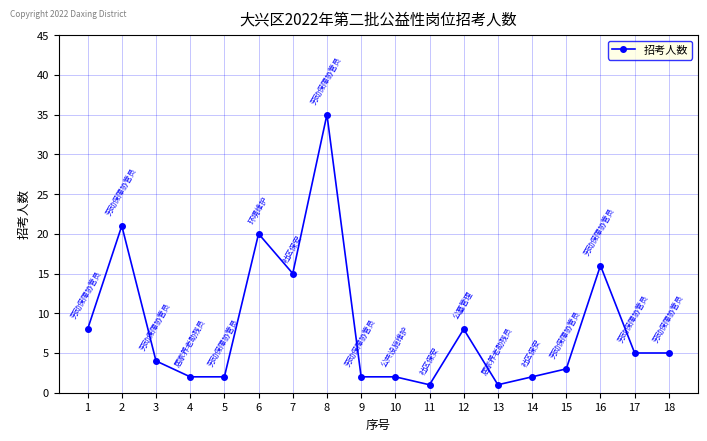

True or false: there are more than 1 points higher than both neighbors.

True